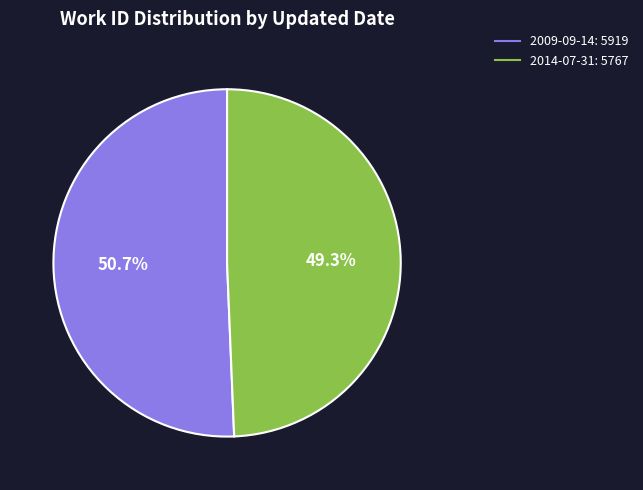

The 2009-09-14 slice represents 51% of the pie. True or false?

True